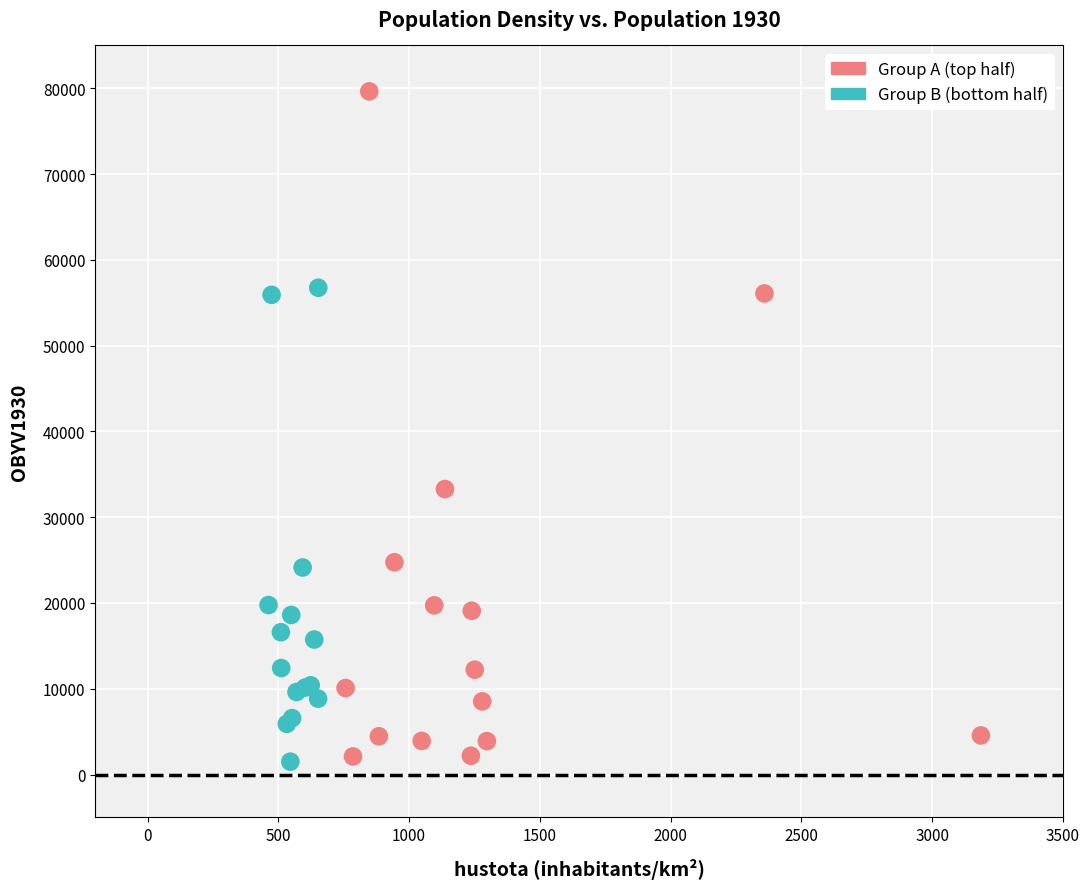

Which series has the widest spread of Y values?

Group A (top half)